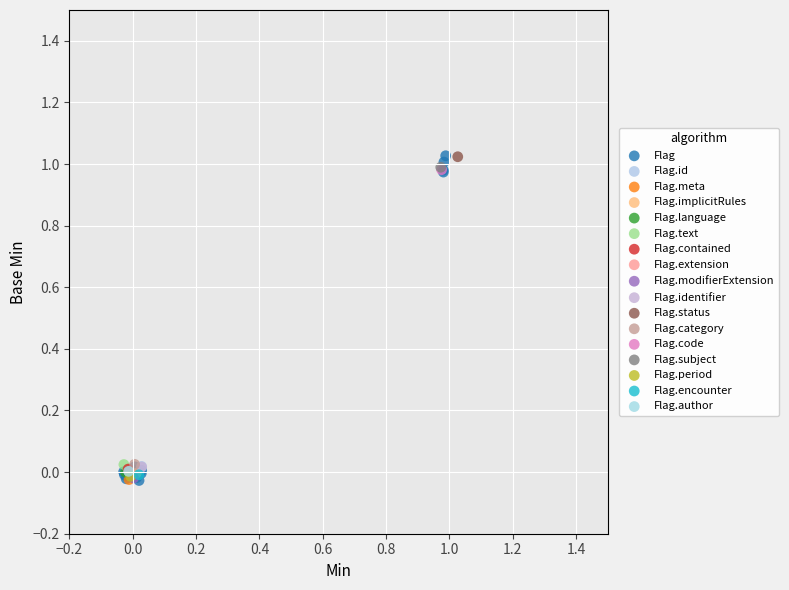

What are all the series names shown in the legend?

Flag, Flag.id, Flag.meta, Flag.implicitRules, Flag.language, Flag.text, Flag.contained, Flag.extension, Flag.modifierExtension, Flag.identifier, Flag.status, Flag.category, Flag.code, Flag.subject, Flag.period, Flag.encounter, Flag.author